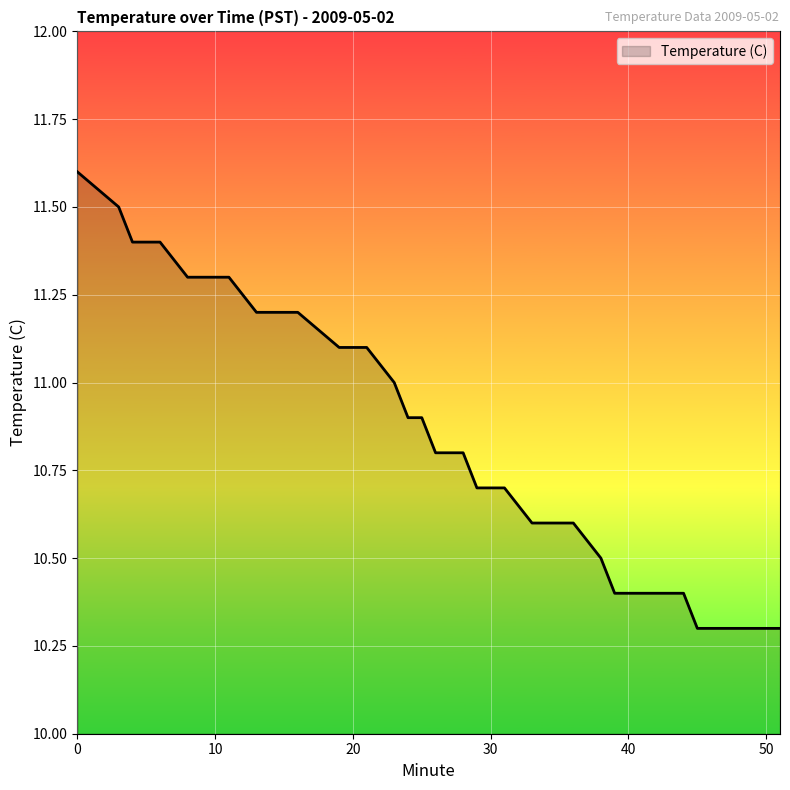

What is the greatest value displayed?

11.6